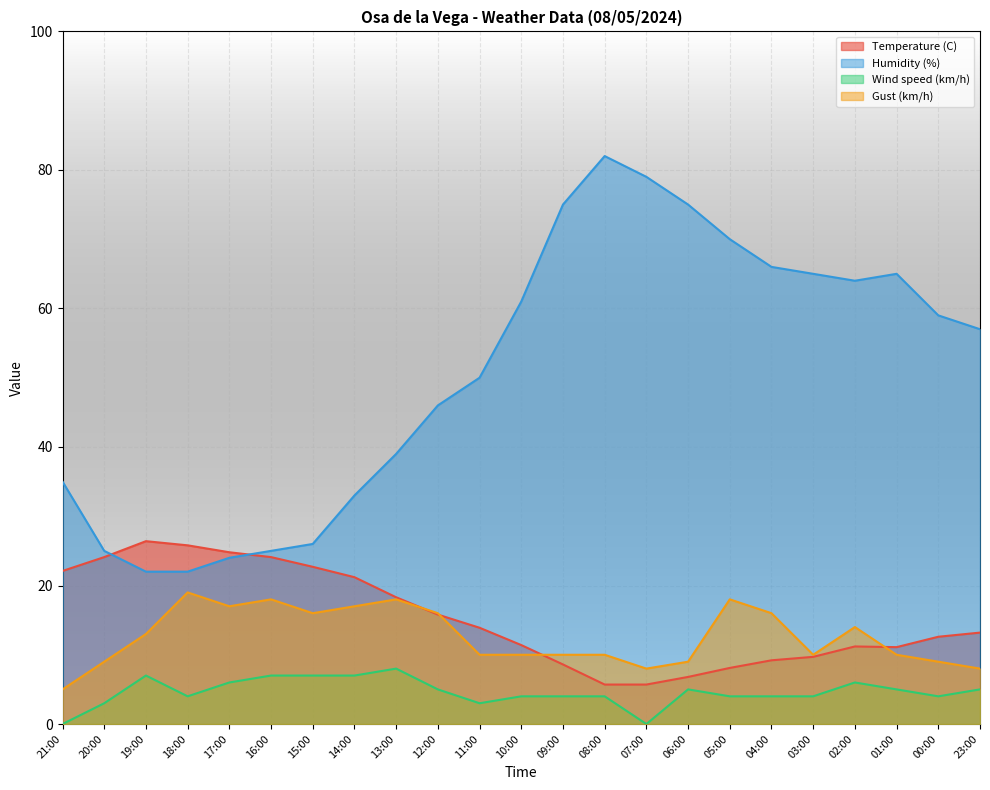

What position from the left is 21:00?

1